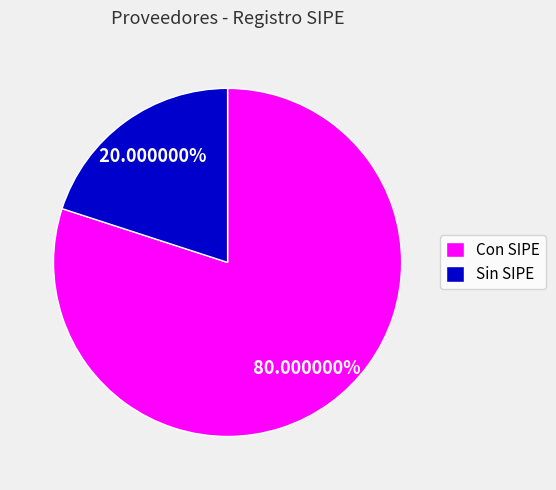

What is the smallest slice in the pie chart?

Sin SIPE